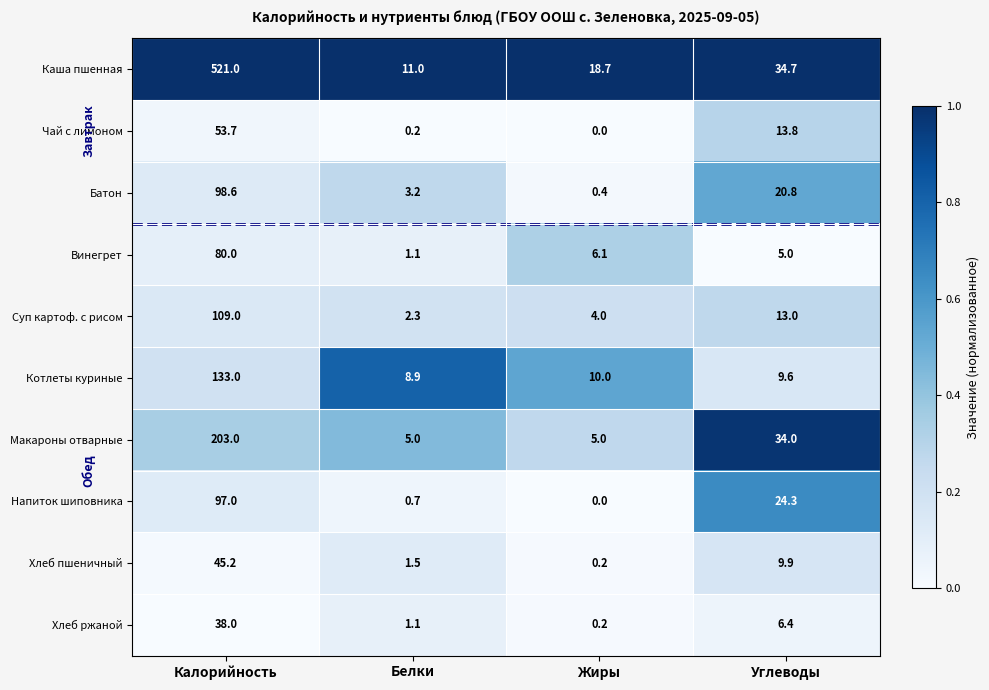

At which label is Суп картоф. с рисом closest to 55?

Углеводы